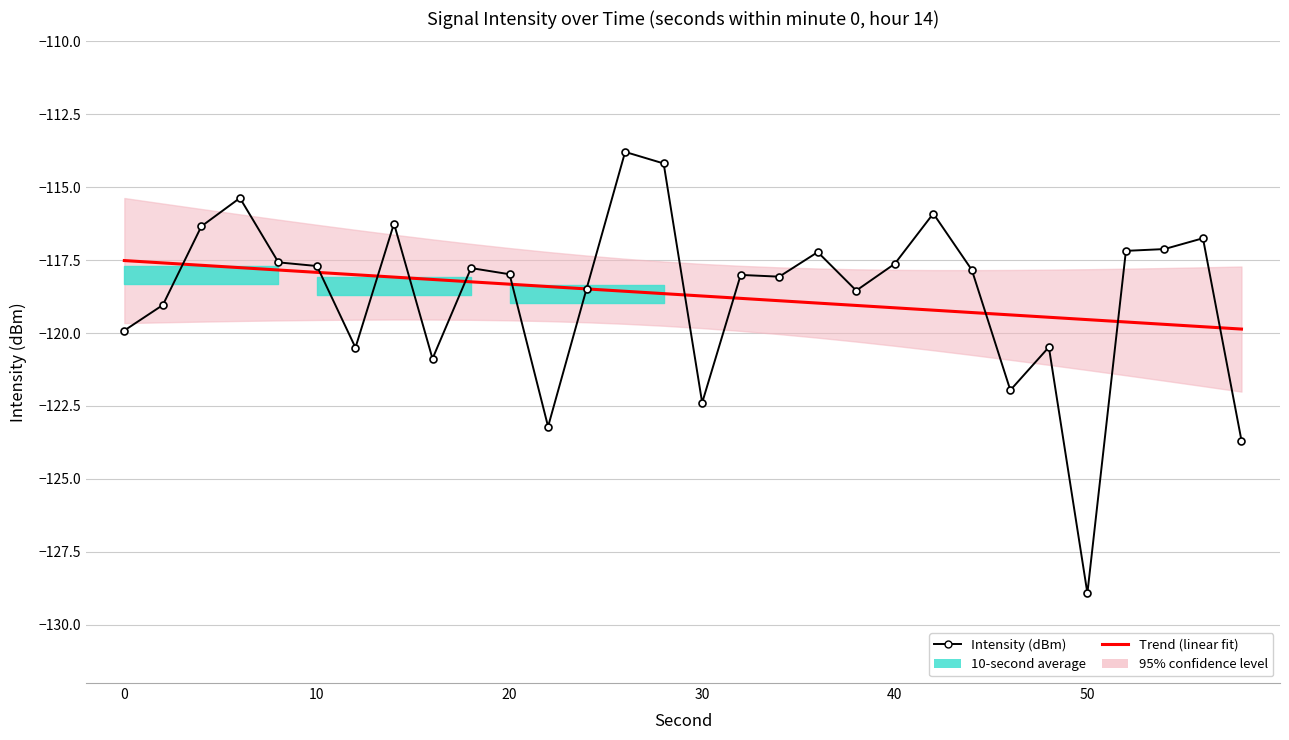

At how many categories does at least one series exceed -115?

2